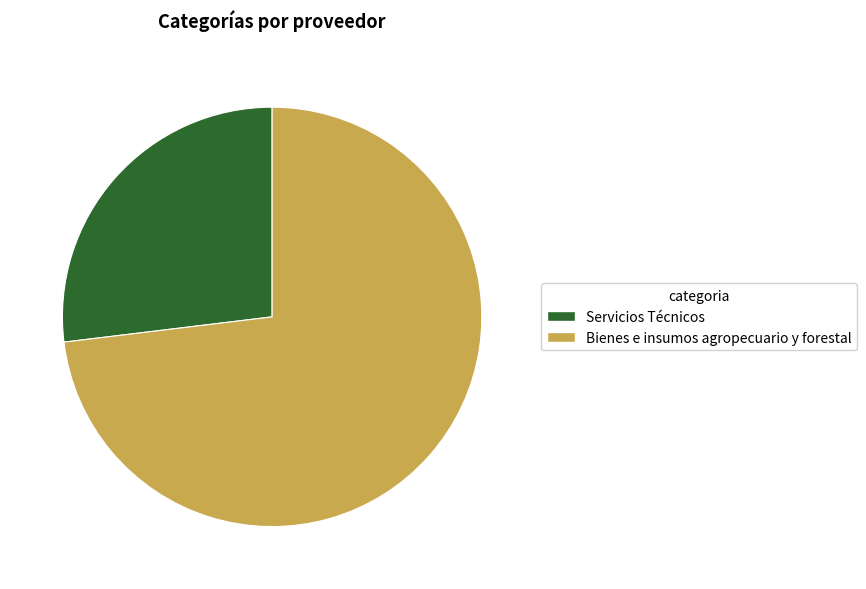

Is it true that Bienes e insumos agropecuario y forestal is 88% of the pie?

False